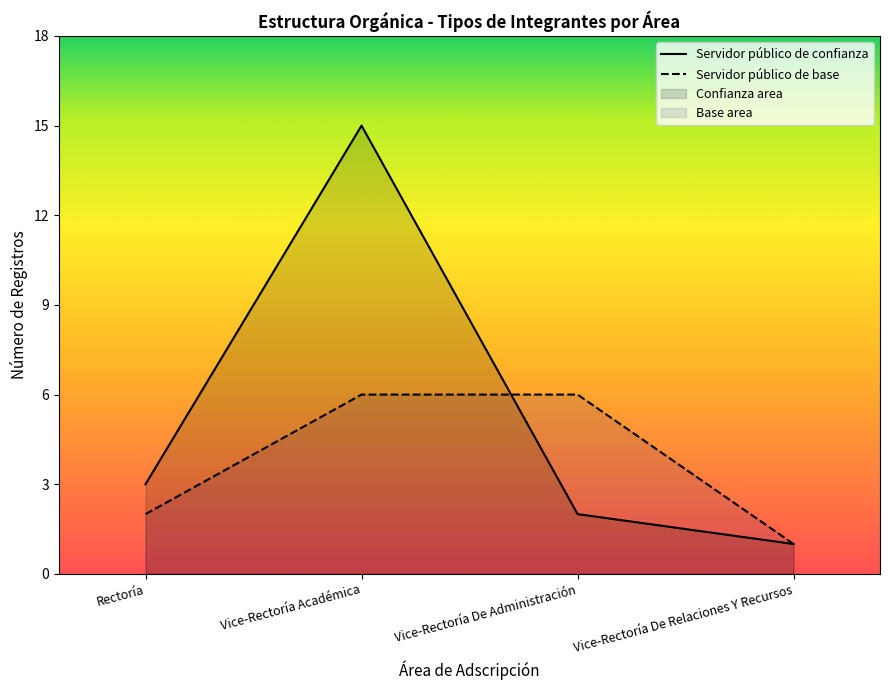

What is the difference between the maximum and minimum values in the Servidor público de confianza series?

14